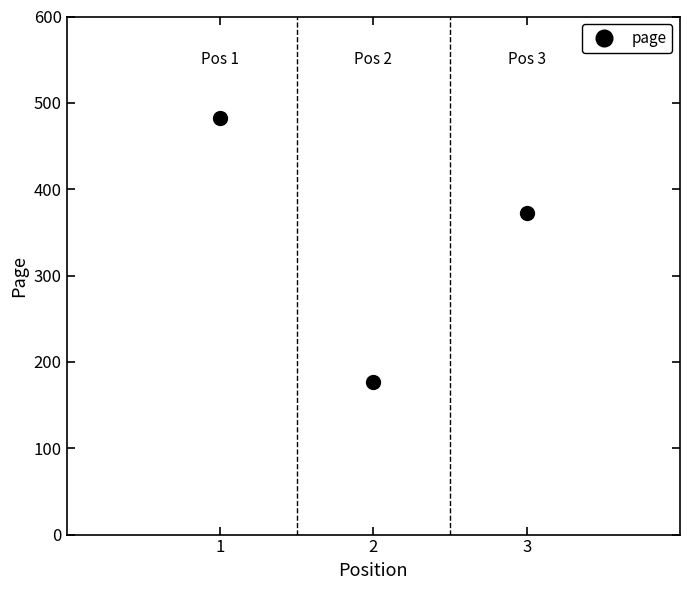

What is the value of the 2nd point from the left?

177